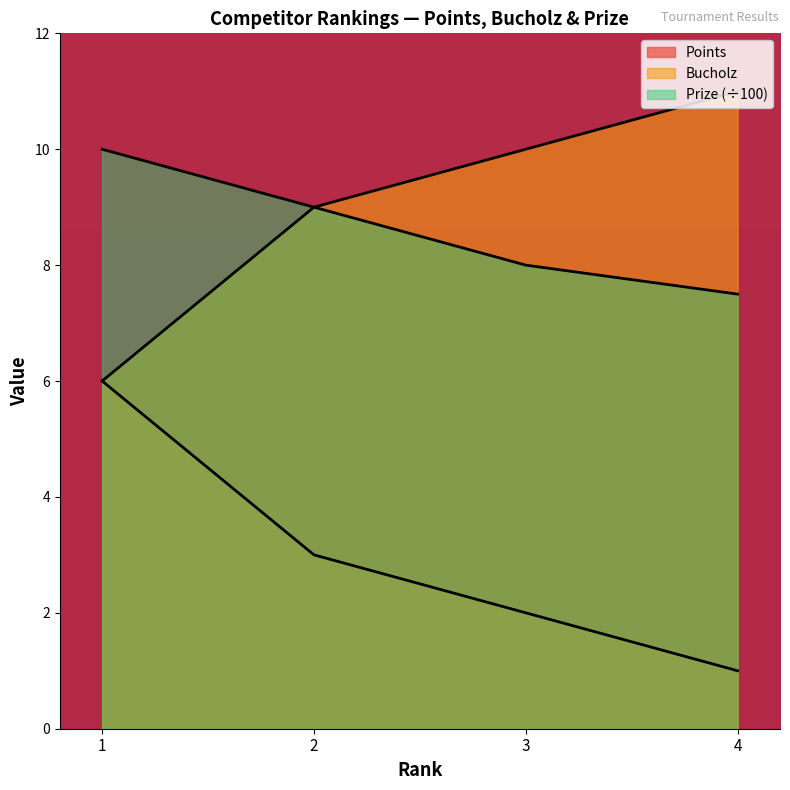

True or false: Bucholz and Points intersect in this chart.

False